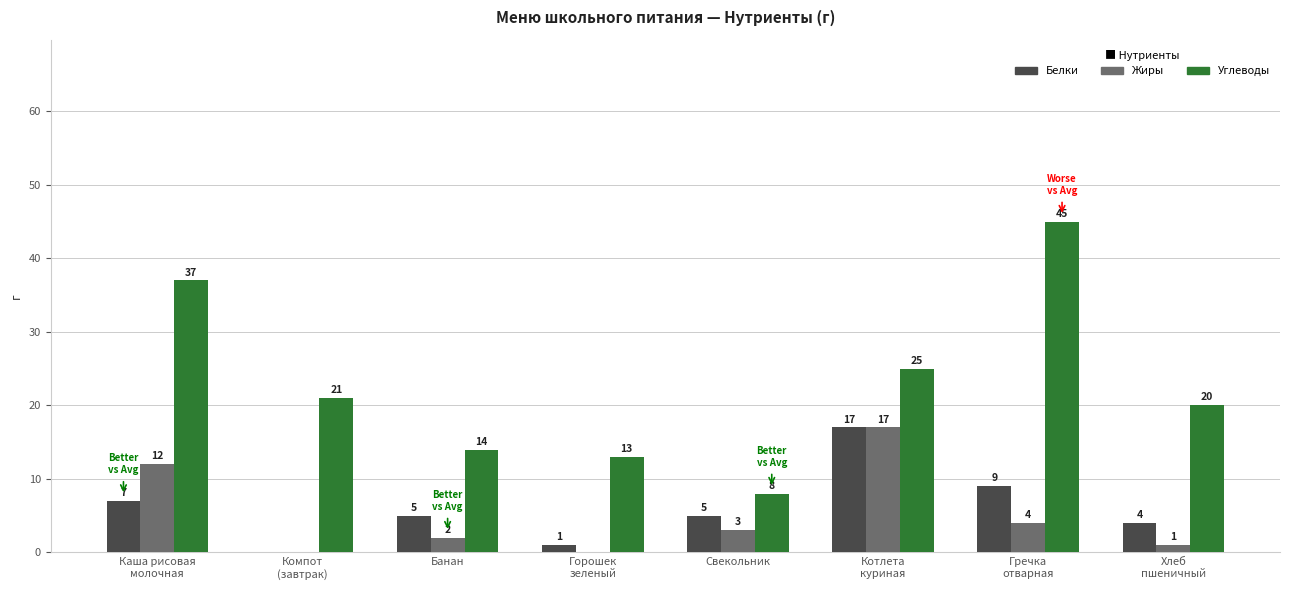

Which series has the largest total across all categories?

Углеводы